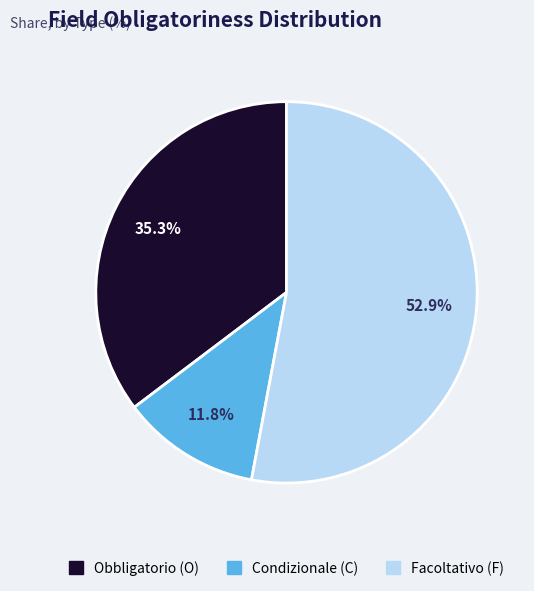

Approximately how many times larger is the value at Obbligatorio (O) compared to Facoltativo (F)?

0.7